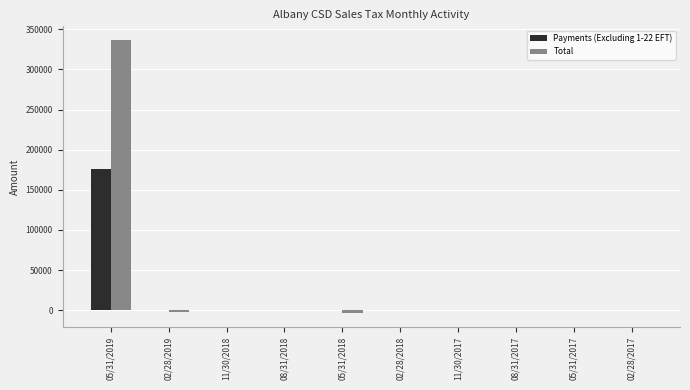

Which series has the largest total across all categories?

Total